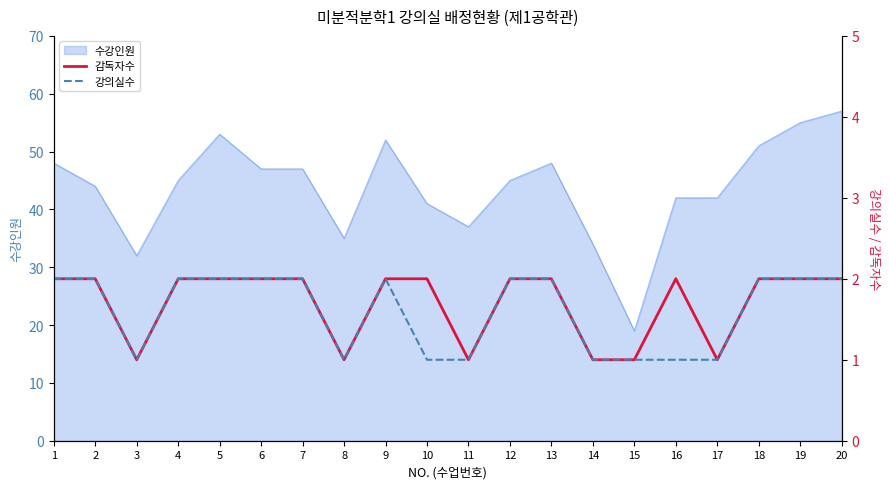

The 수강인원 series shows 47 at 7. True or false?

True